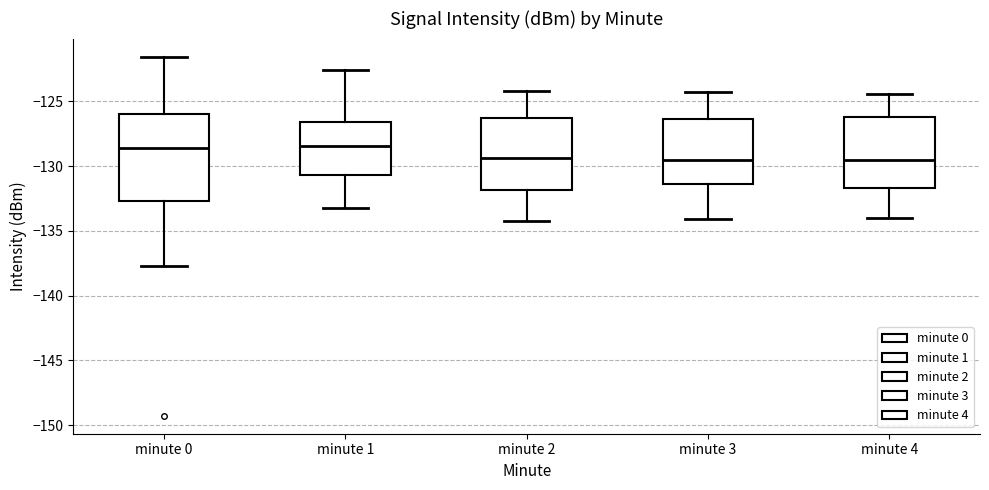

Reading left to right, transcribe this box plot: for each box, give where its median line is, the range the box spans, and where its two whiskers end, as read against the y-axis. The values are not printed on the chart, so give them approximately, as read against the axis.

minute 0: median -128.5, box -132.5 to -126.0, whiskers -137.5 to -121.5
minute 1: median -128.5, box -130.5 to -126.5, whiskers -133.0 to -122.5
minute 2: median -129.5, box -132.0 to -126.5, whiskers -134.0 to -124.0
minute 3: median -129.5, box -131.5 to -126.5, whiskers -134.0 to -124.5
minute 4: median -129.5, box -131.5 to -126.0, whiskers -134.0 to -124.5